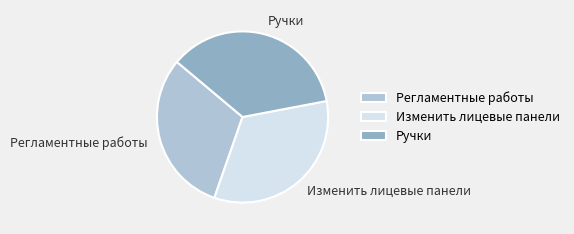

What is the largest slice in the pie chart?

Ручки